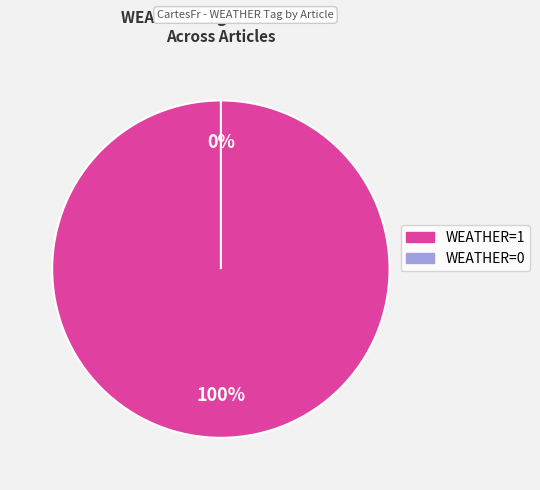

To the nearest percent, what is the combined percentage of 34E37773-9159-4029-A094-FD40CA59A61F and FF391BF7-2A7F-46F4-9F2F-6A81C7FD6223?

100%